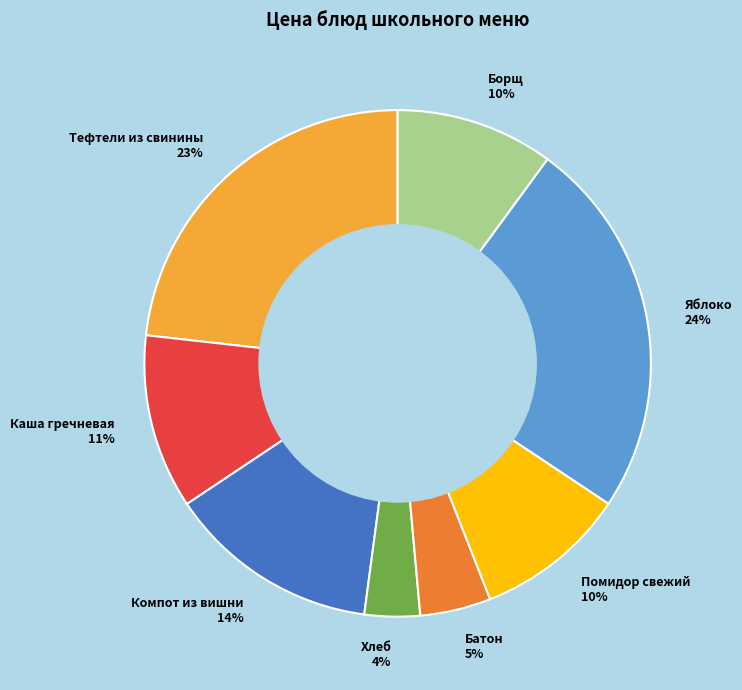

True or false: Компот из вишни accounts for 2% of the total.

False